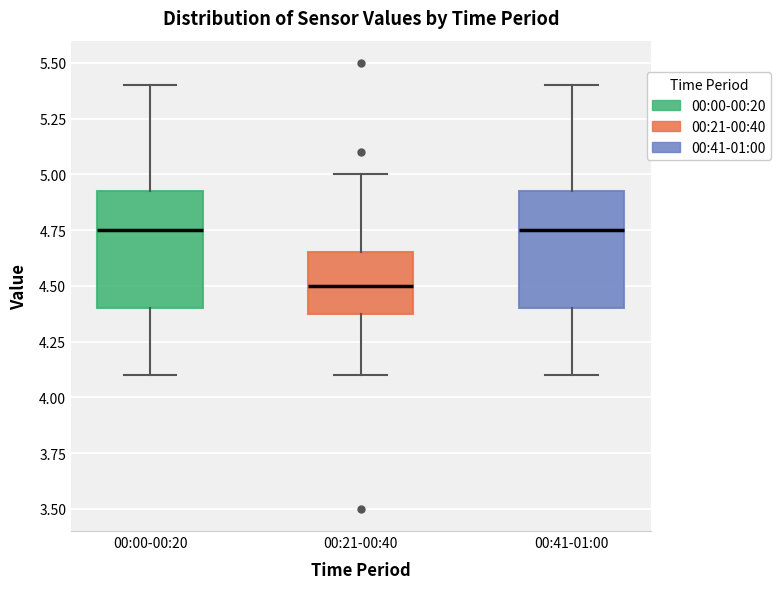

Reading left to right, read every box against the y-axis: the position of its median line, the range the box covers, and the ends of its whiskers. The values are not printed on the chart, so give them approximately, as read against the axis.

00:00-00:20: median 4.75, box 4.40 to 4.95, whiskers 4.10 to 5.40
00:21-00:40: median 4.50, box 4.40 to 4.65, whiskers 4.10 to 5.00
00:41-01:00: median 4.75, box 4.40 to 4.95, whiskers 4.10 to 5.40